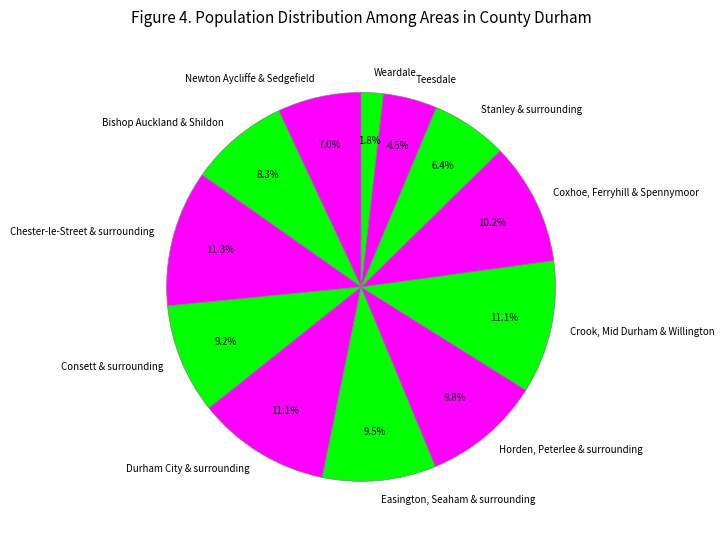

To the nearest percent, what is the difference between the largest and smallest slice percentages?

9%